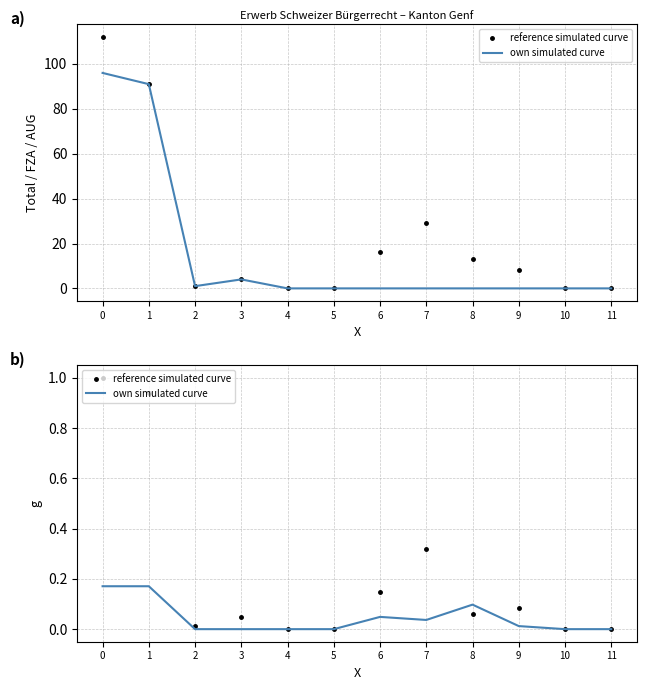

Count the number of data series in this chart.

4